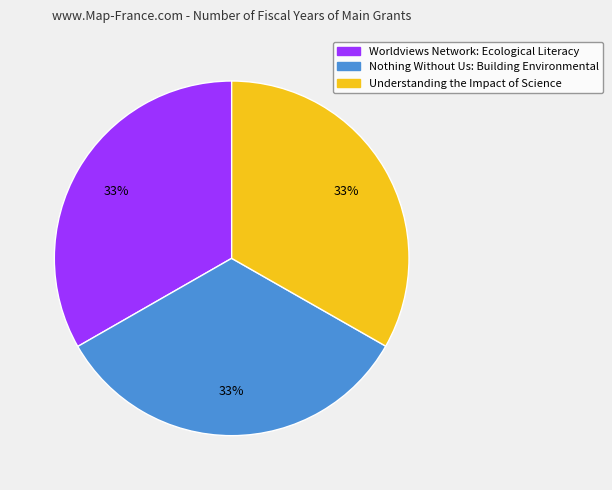

Approximately how many times larger is the value at Worldviews Network: Ecological Literacy compared to Nothing Without Us: Building Environmental?

1.0